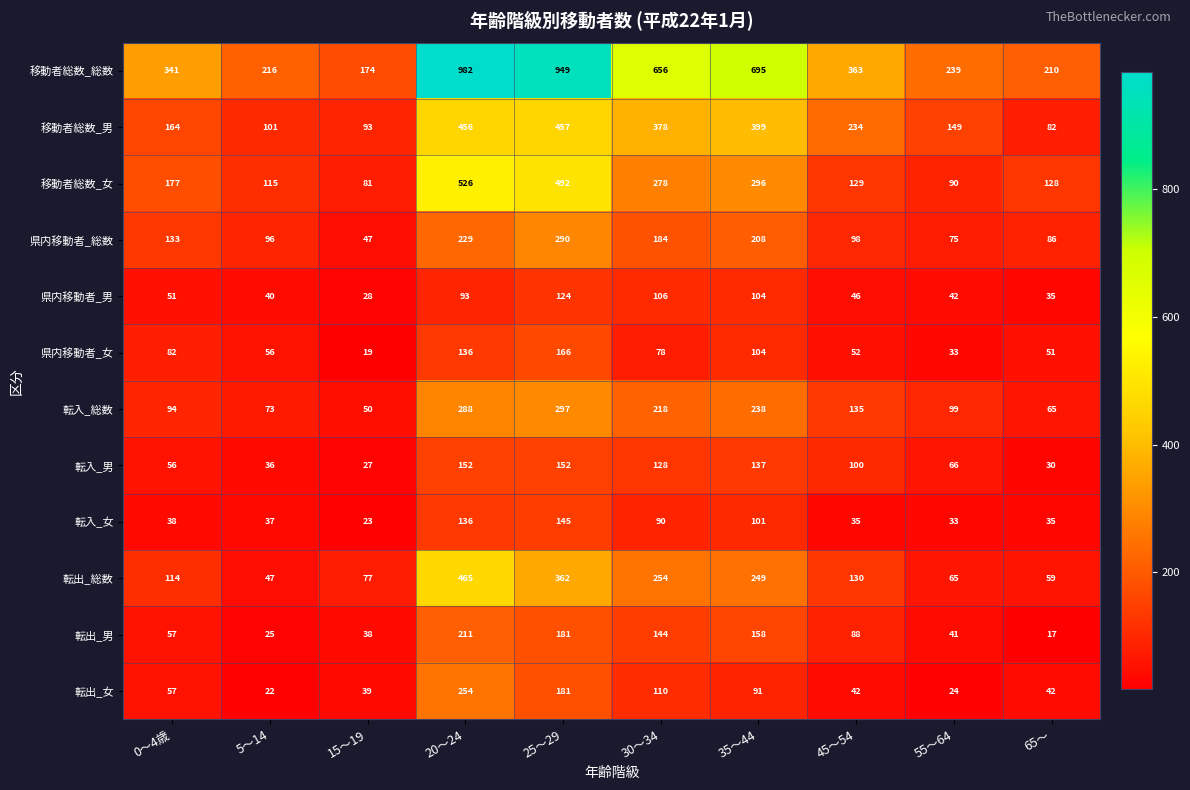

Where does the 転出_総数 series first go above 130?

20～24